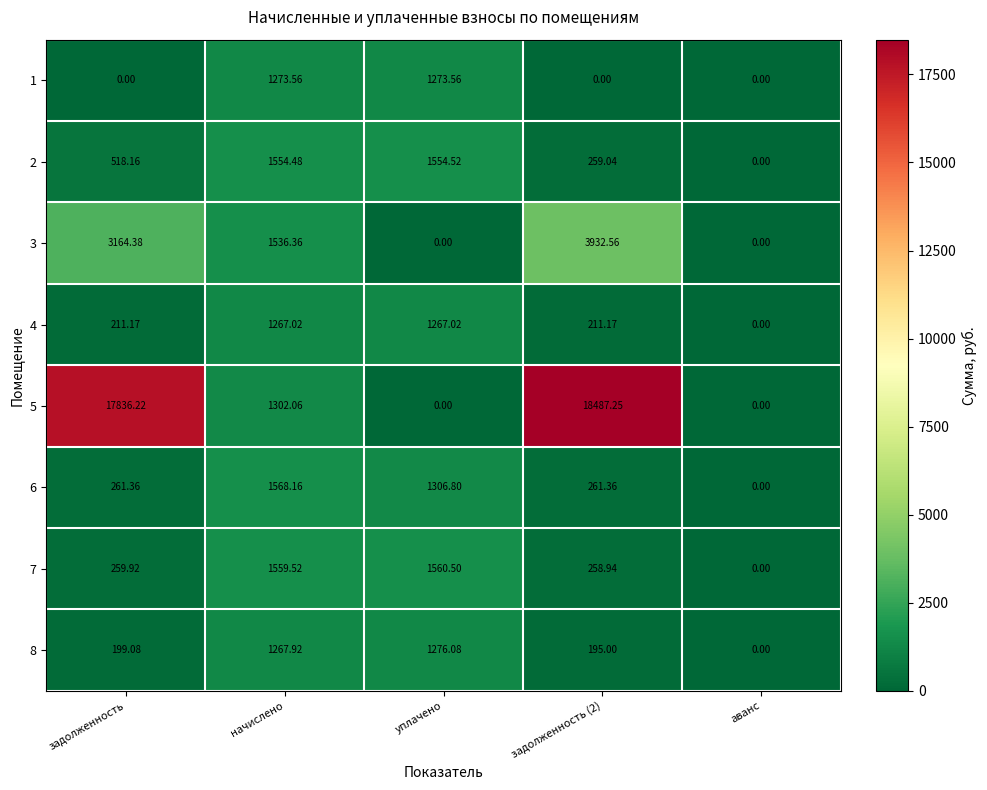

At which label does 2 reach its minimum?

аванс